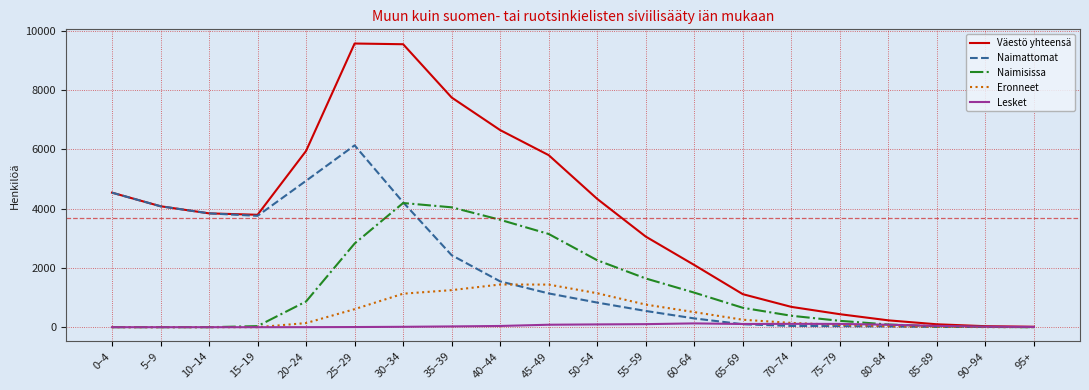

List the series in order of their peak value, lowest first.

Lesket, Eronneet, Naimisissa, Naimattomat, Väestö yhteensä